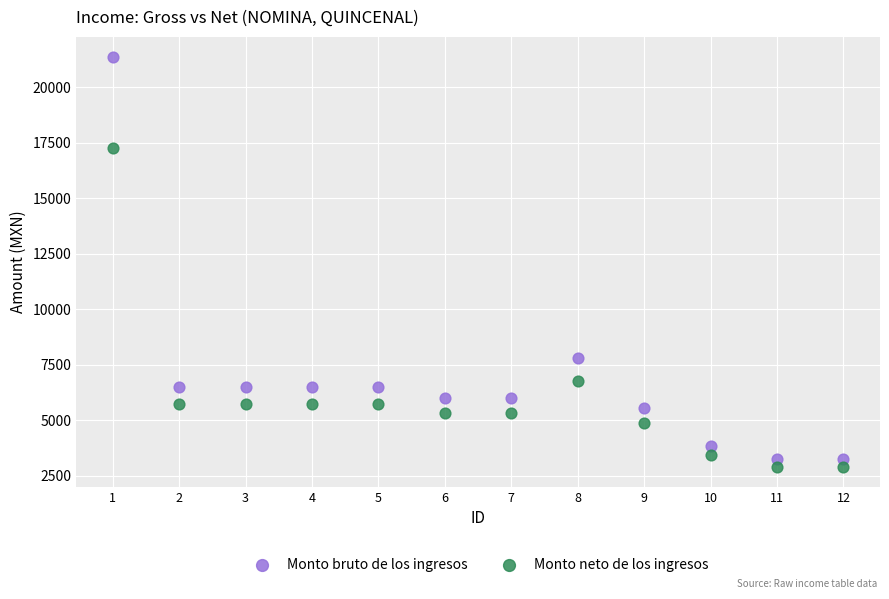

Which series has the largest Y range (max minus min)?

Monto bruto de los ingresos